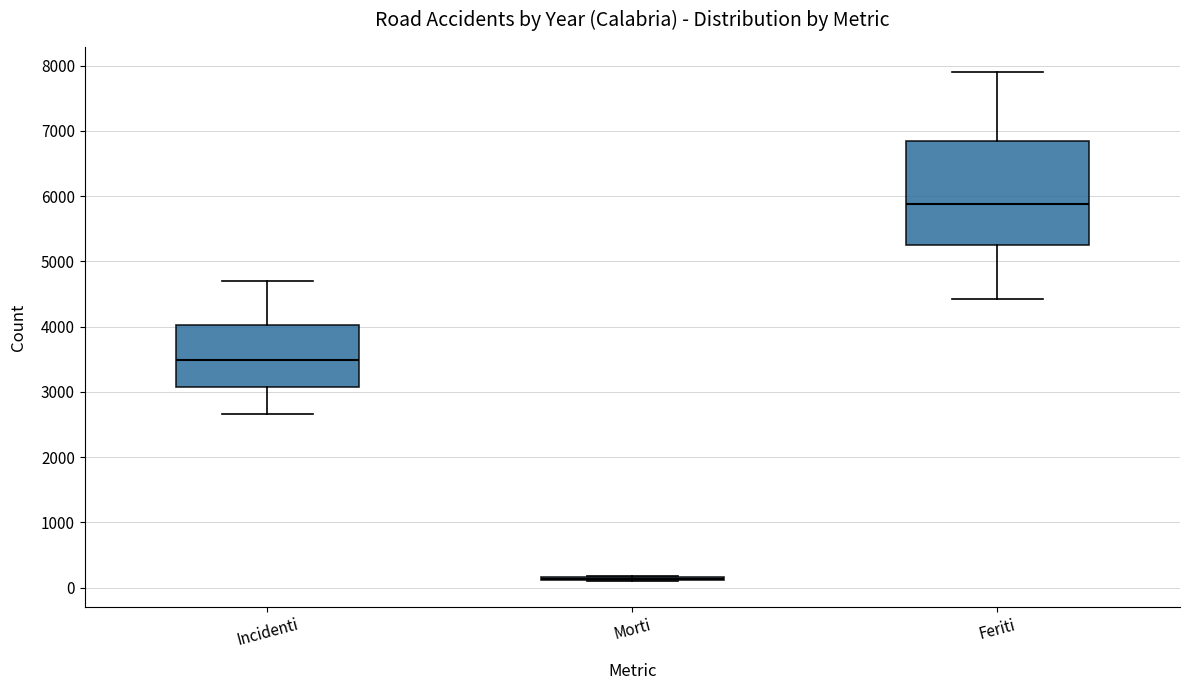

Reading left to right, transcribe this box plot: for each box, give where its median line is, the range the box spans, and where its two whiskers end, as read against the y-axis. The values are not printed on the chart, so give them approximately, as read against the axis.

Incidenti: median 3500, box 3100 to 4000, whiskers 2700 to 4700
Morti: box collapsed to a line at 100, whiskers 100 to 200
Feriti: median 5900, box 5200 to 6800, whiskers 4400 to 7900